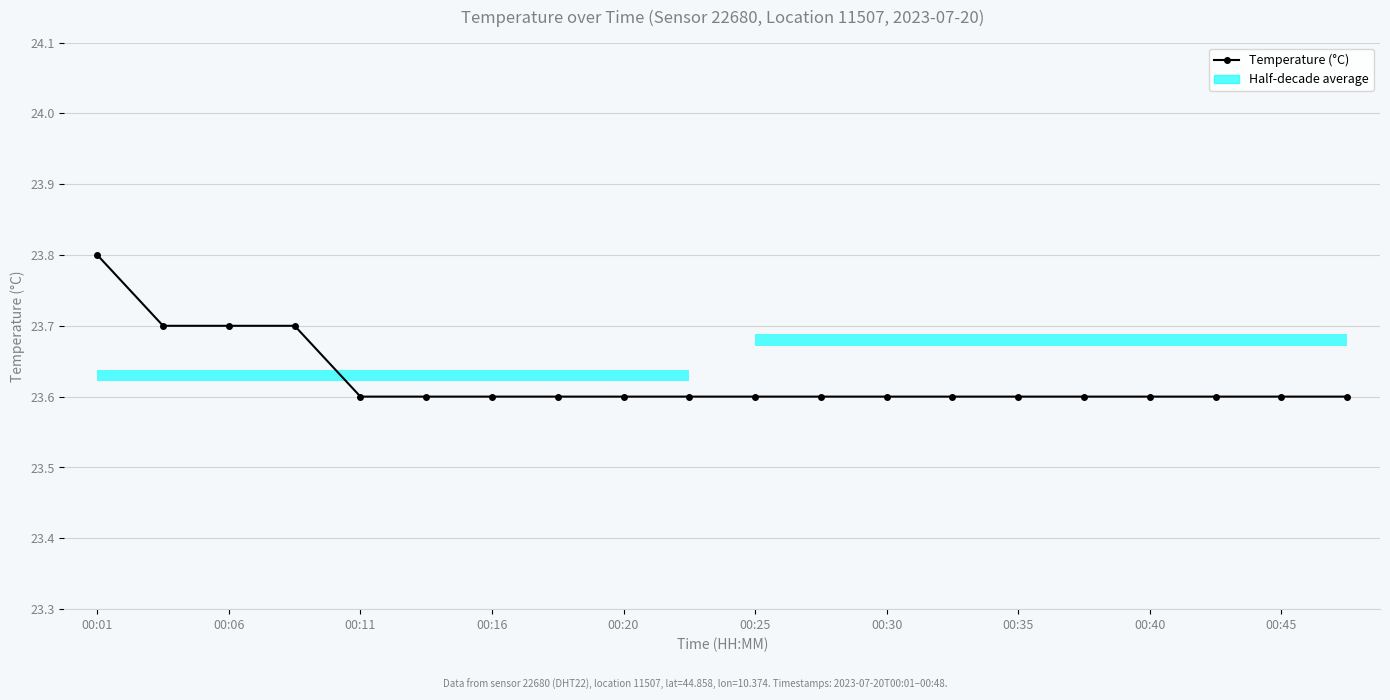

Does the chart contain stacked bars?

No